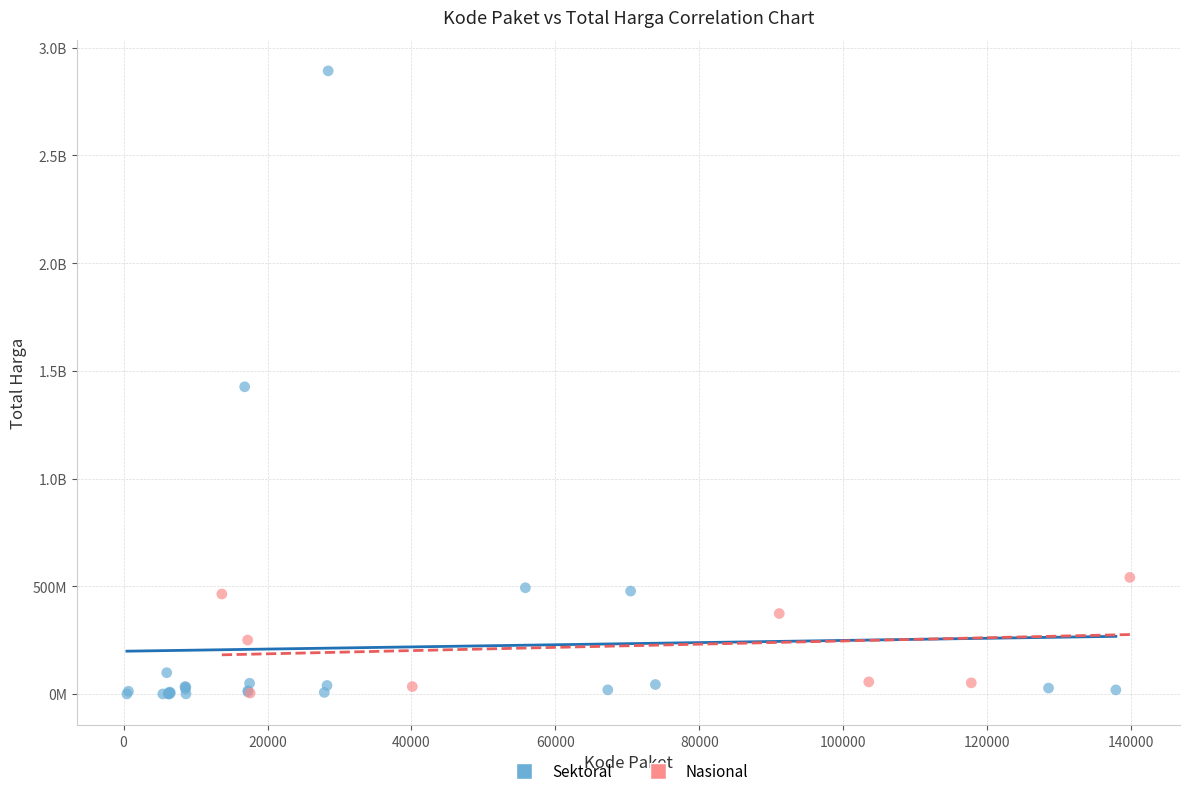

What are all the series names shown in the legend?

Sektoral, Nasional